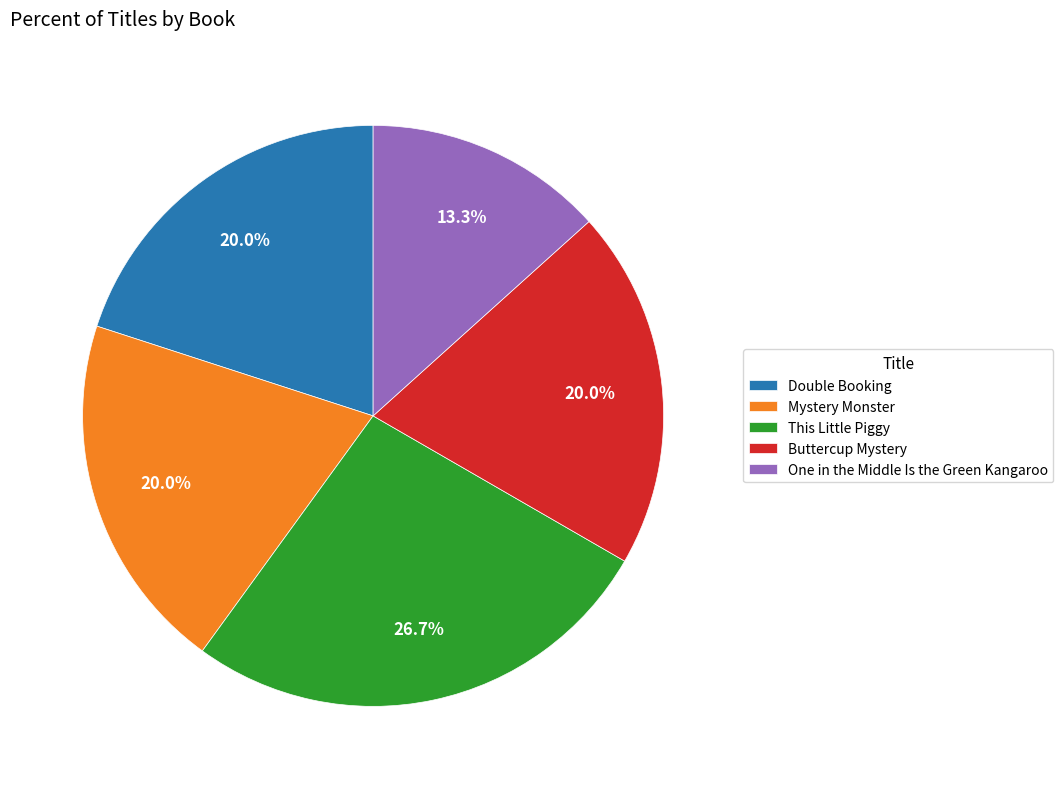

Do Mystery Monster and Buttercup Mystery together represent more than half of the pie?

No